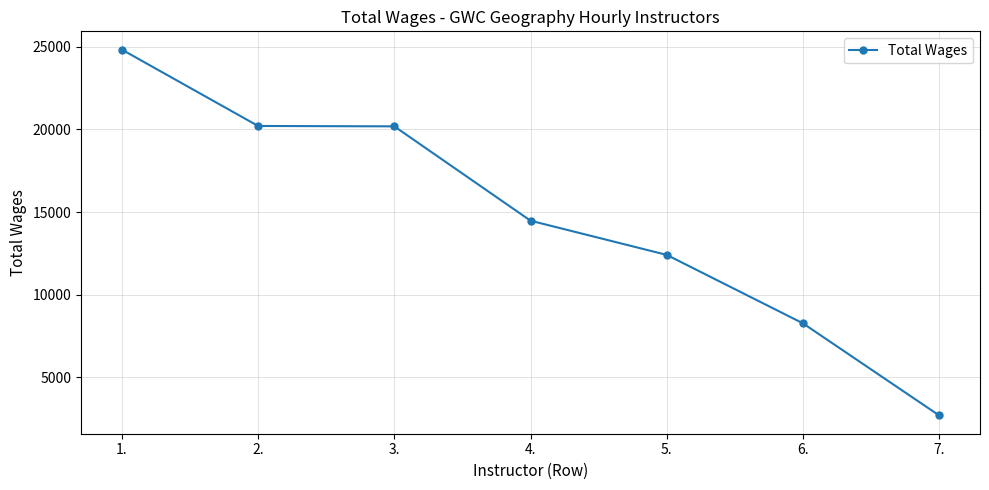

Which has a higher value, 5. or 1.?

1.